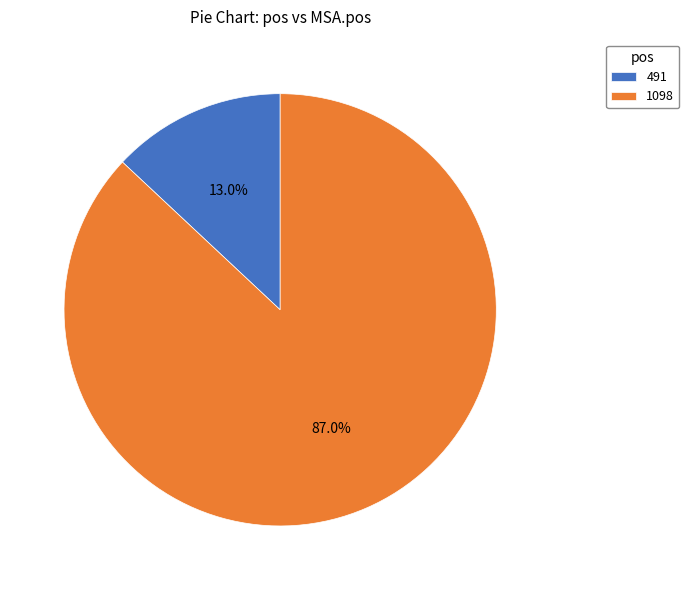

To the nearest percent, what is the difference between the largest and smallest slice percentages?

74%